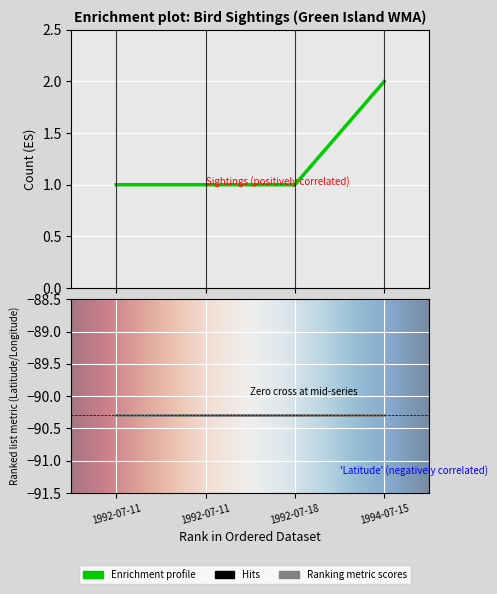

True or false: Latitude and Longitude cross at least once.

False